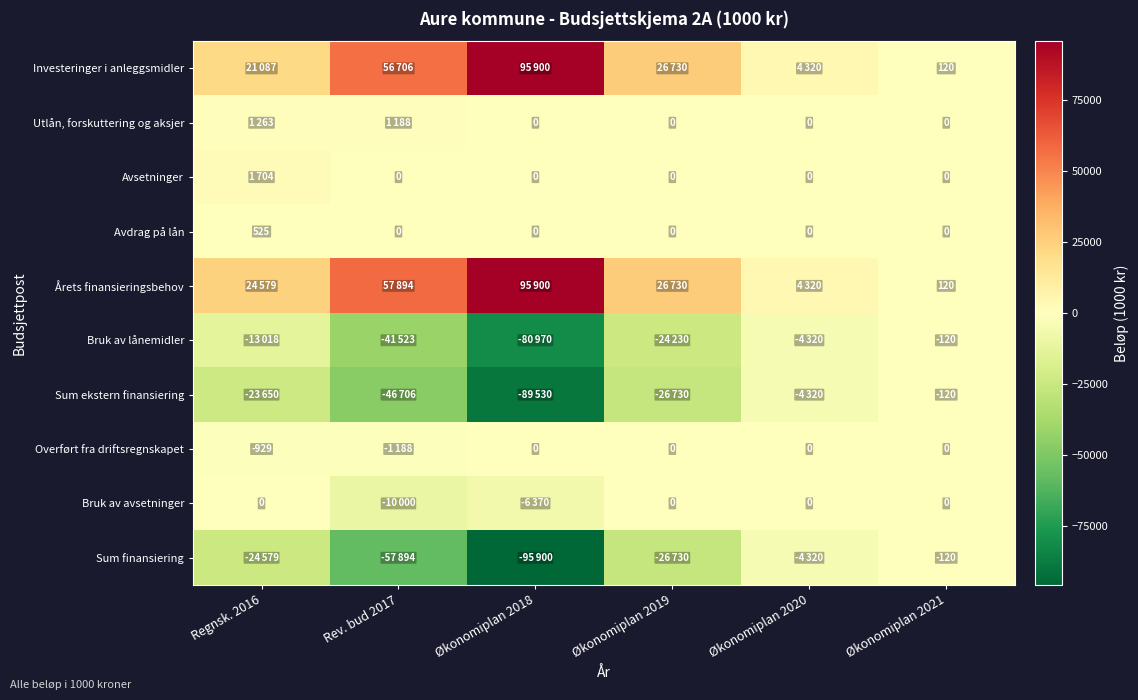

Is it true that Bruk av lånemidler equals -120 at Økonomiplan 2021?

True